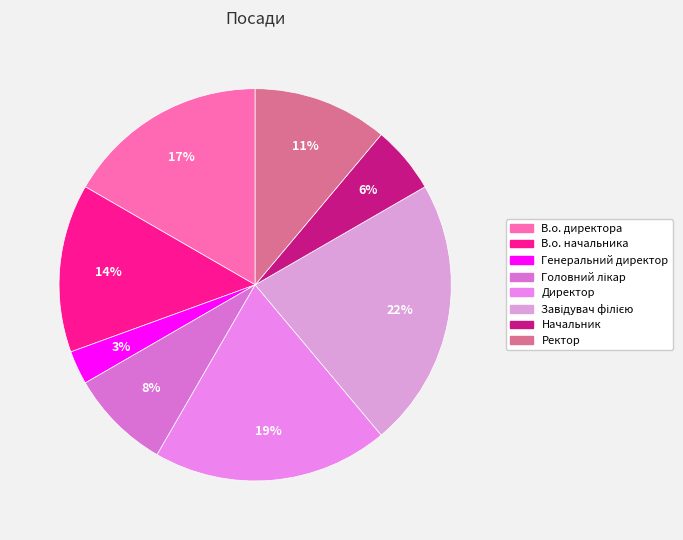

Does Генеральний директор account for over 50% of the chart?

No